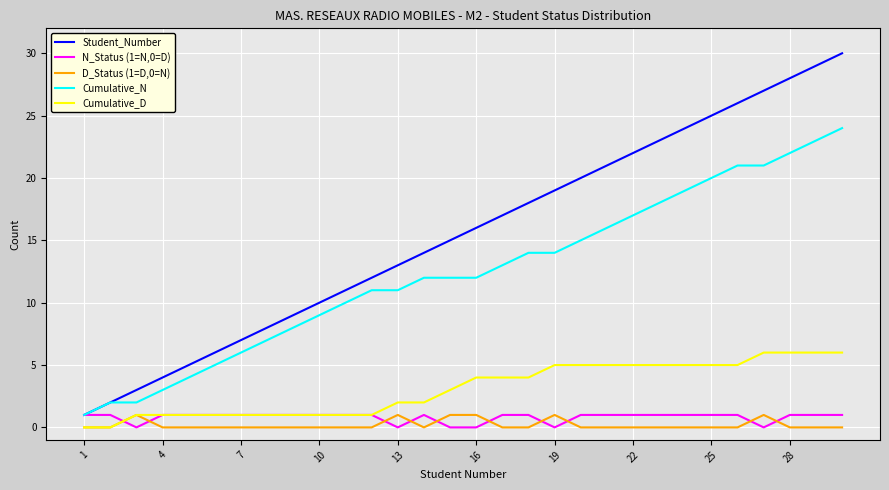

What are all the series names shown in the legend?

Student_Number, N_Status (1=N,0=D), D_Status (1=D,0=N), Cumulative_N, Cumulative_D